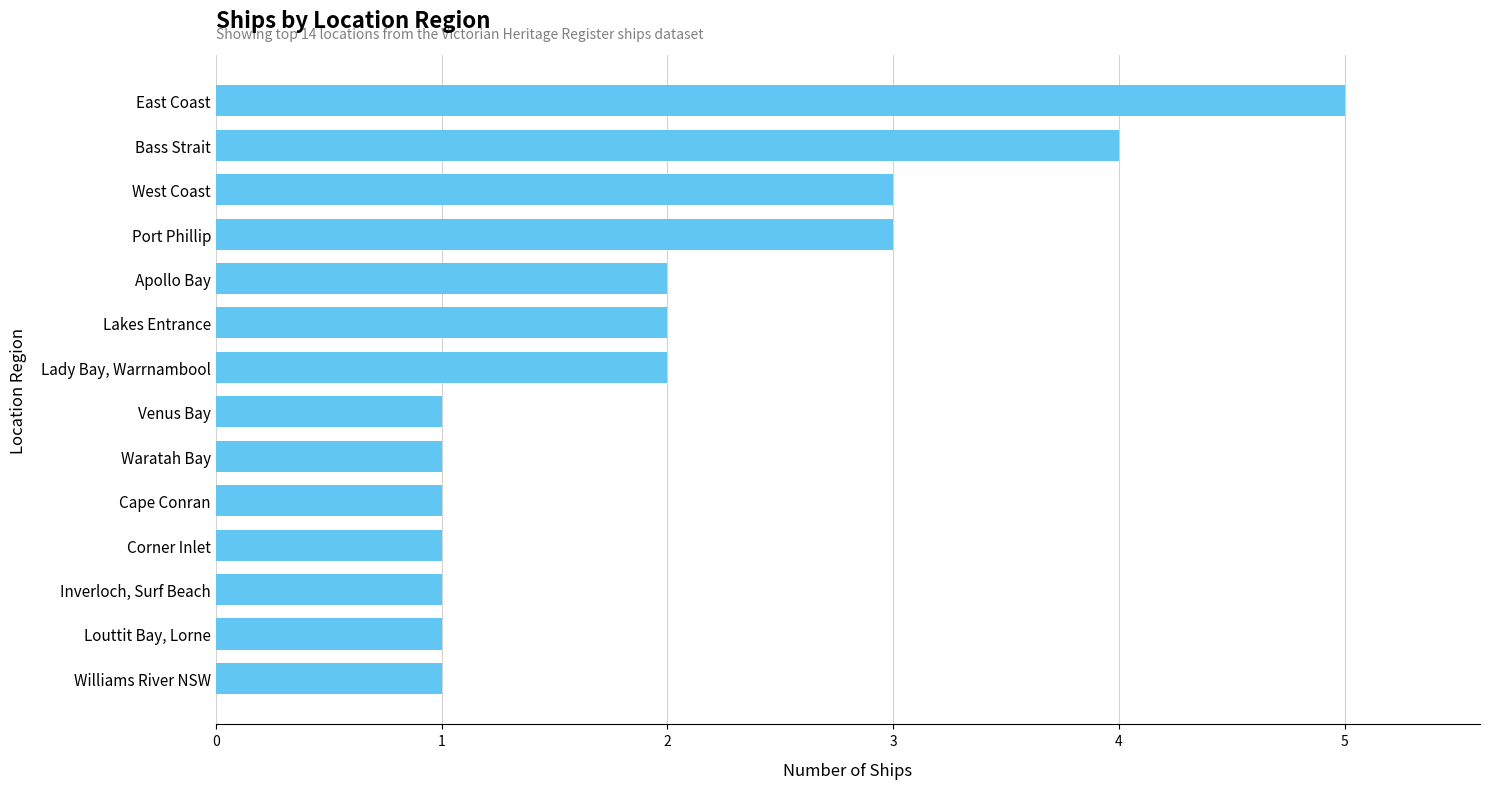

What is the difference between the second highest and minimum values?

3